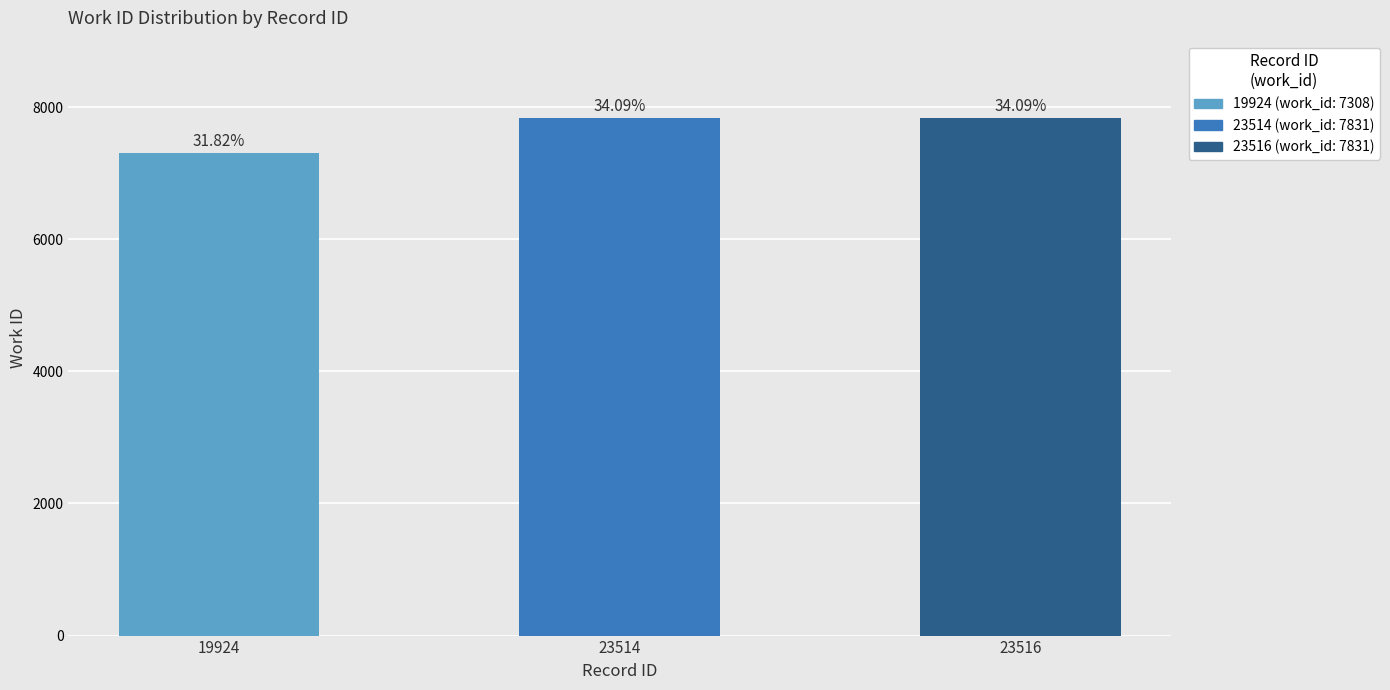

Reading right to left, list all the values displayed in this chart.

23516=7831	23514=7831	19924=7308